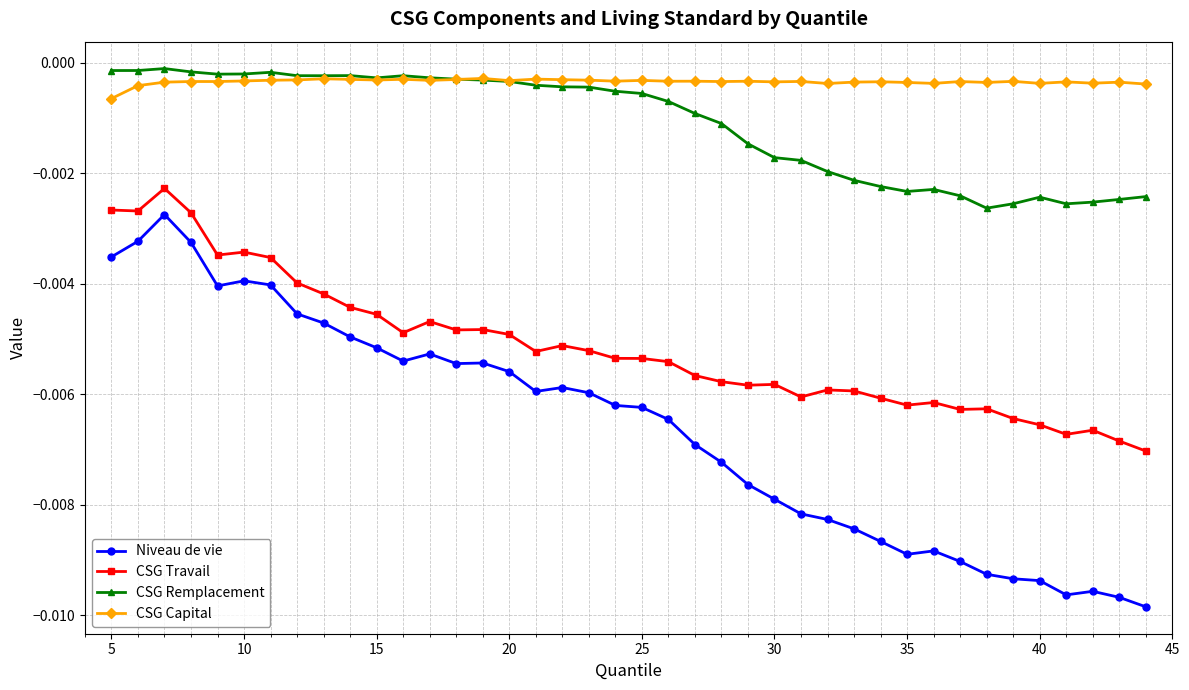

True or false: CSG Travail has more than 1 interior local peaks.

True